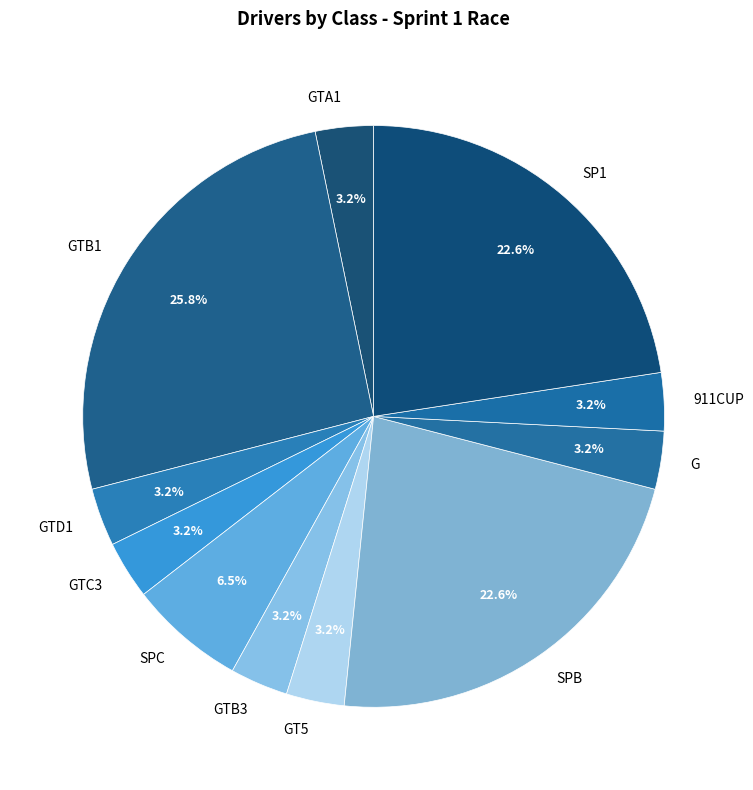

Approximately how many times larger is the value at SPC compared to G?

2.0